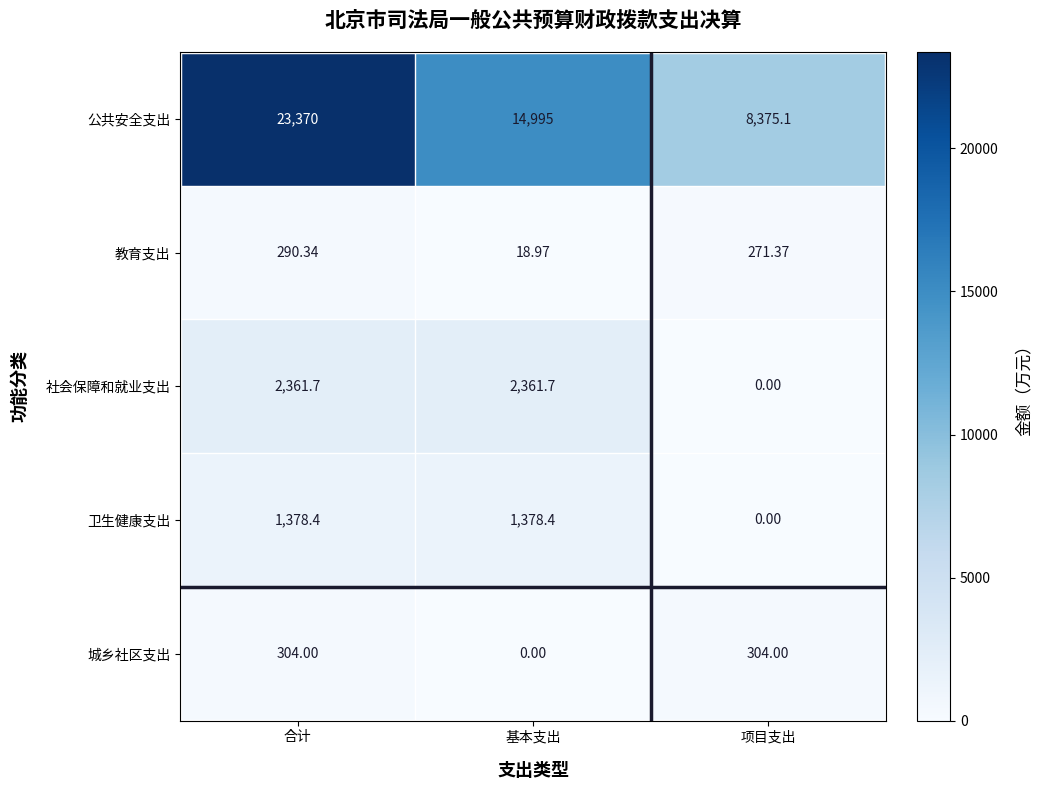

Which series has the largest range (max minus min)?

公共安全支出